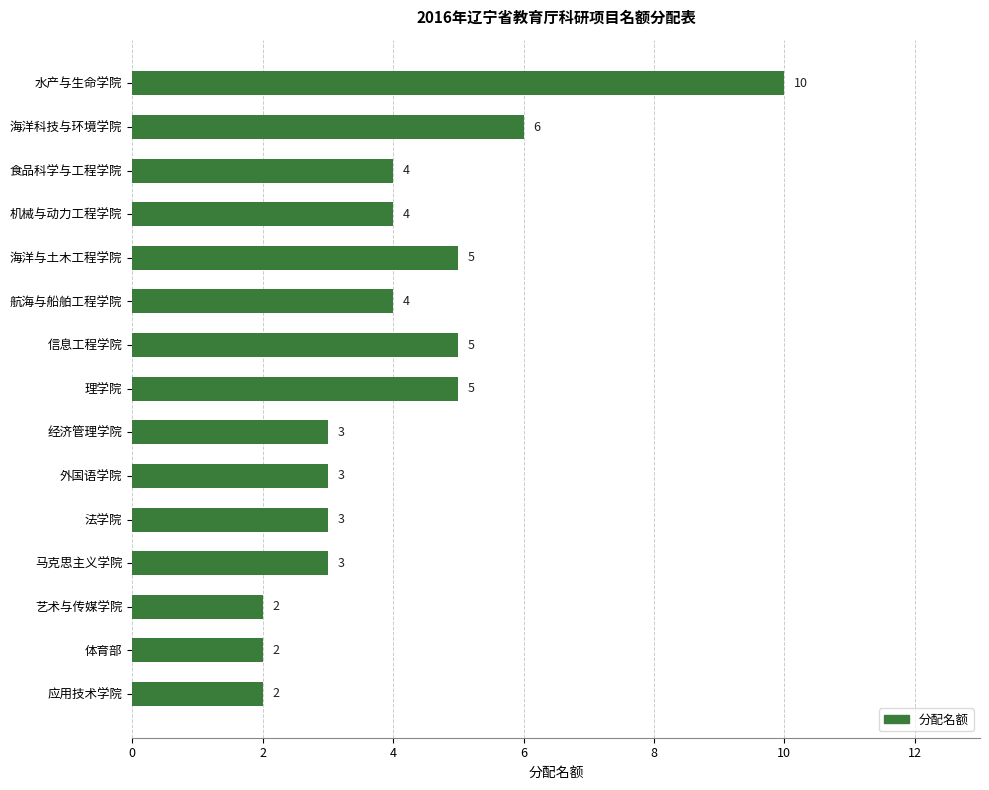

What is the label of the 6th bar from the bottom?

外国语学院